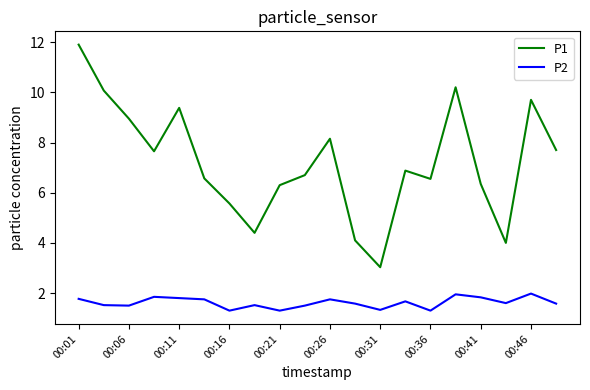

True or false: P1 and P2 intersect in this chart.

False